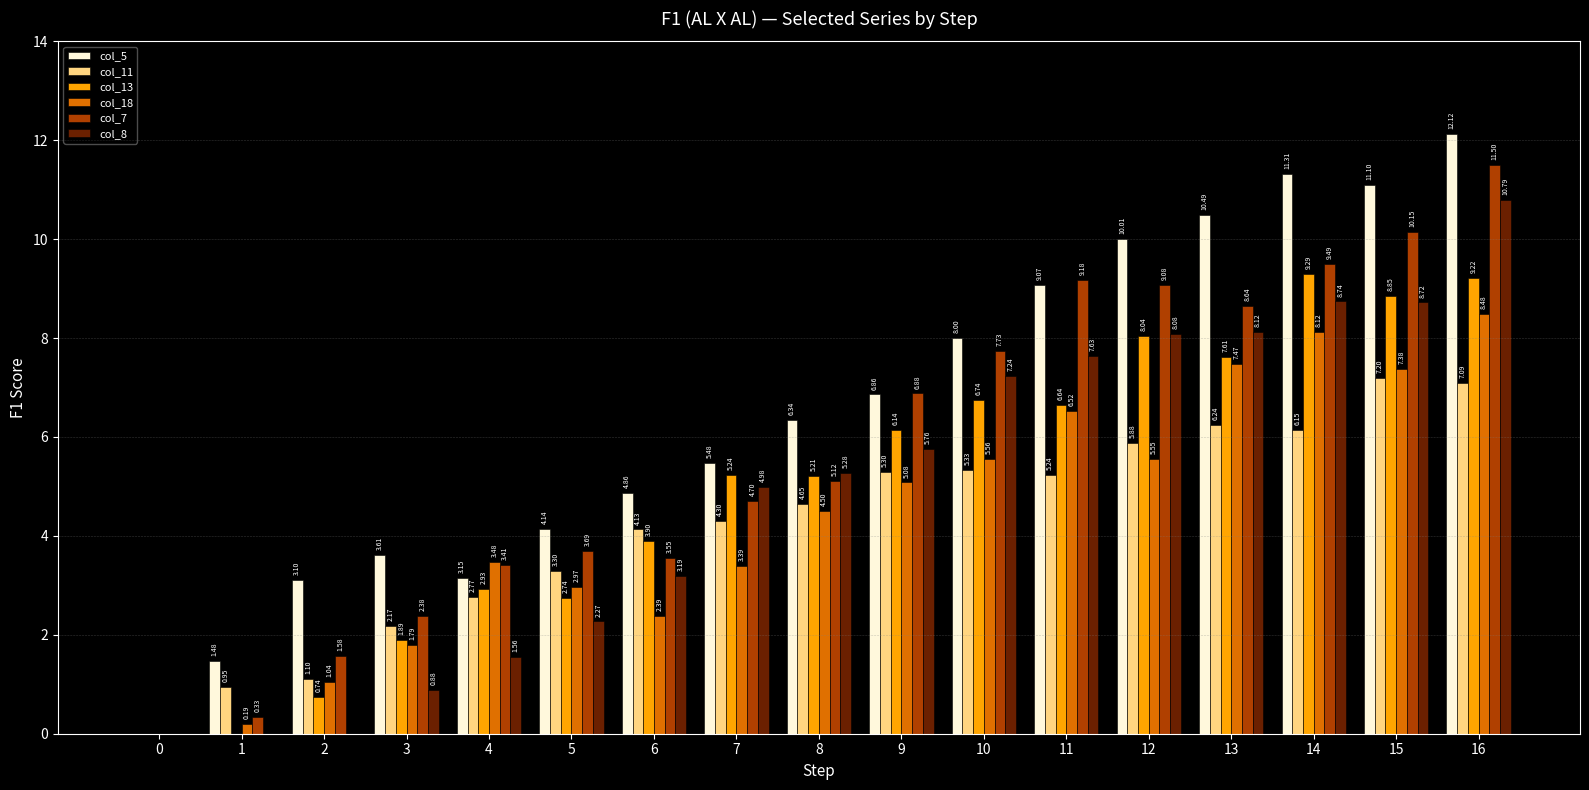

Between 8 and 14, which series saw the biggest shift?

col_5